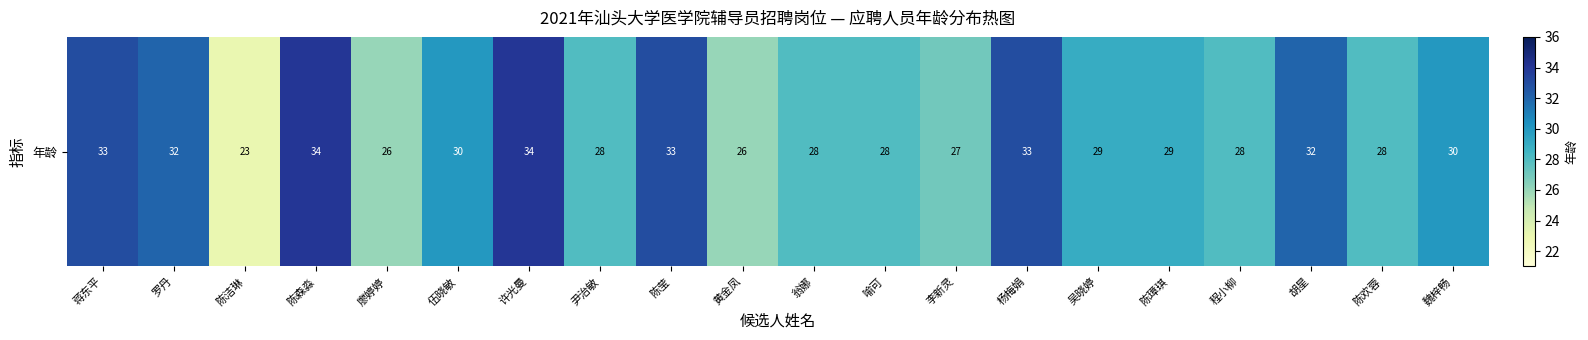

What is the greatest value displayed?

34